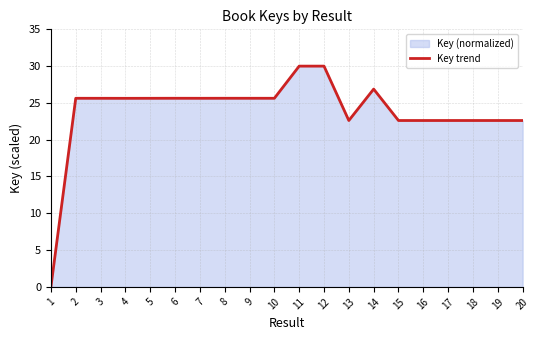

What is the value of the 14th point from the left?

26.9